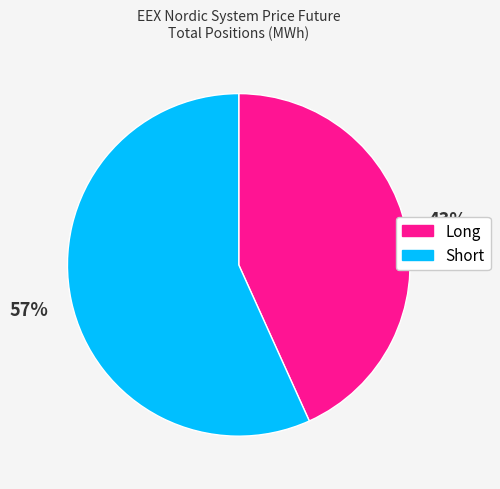

To the nearest percent, what is the average slice percentage?

50%